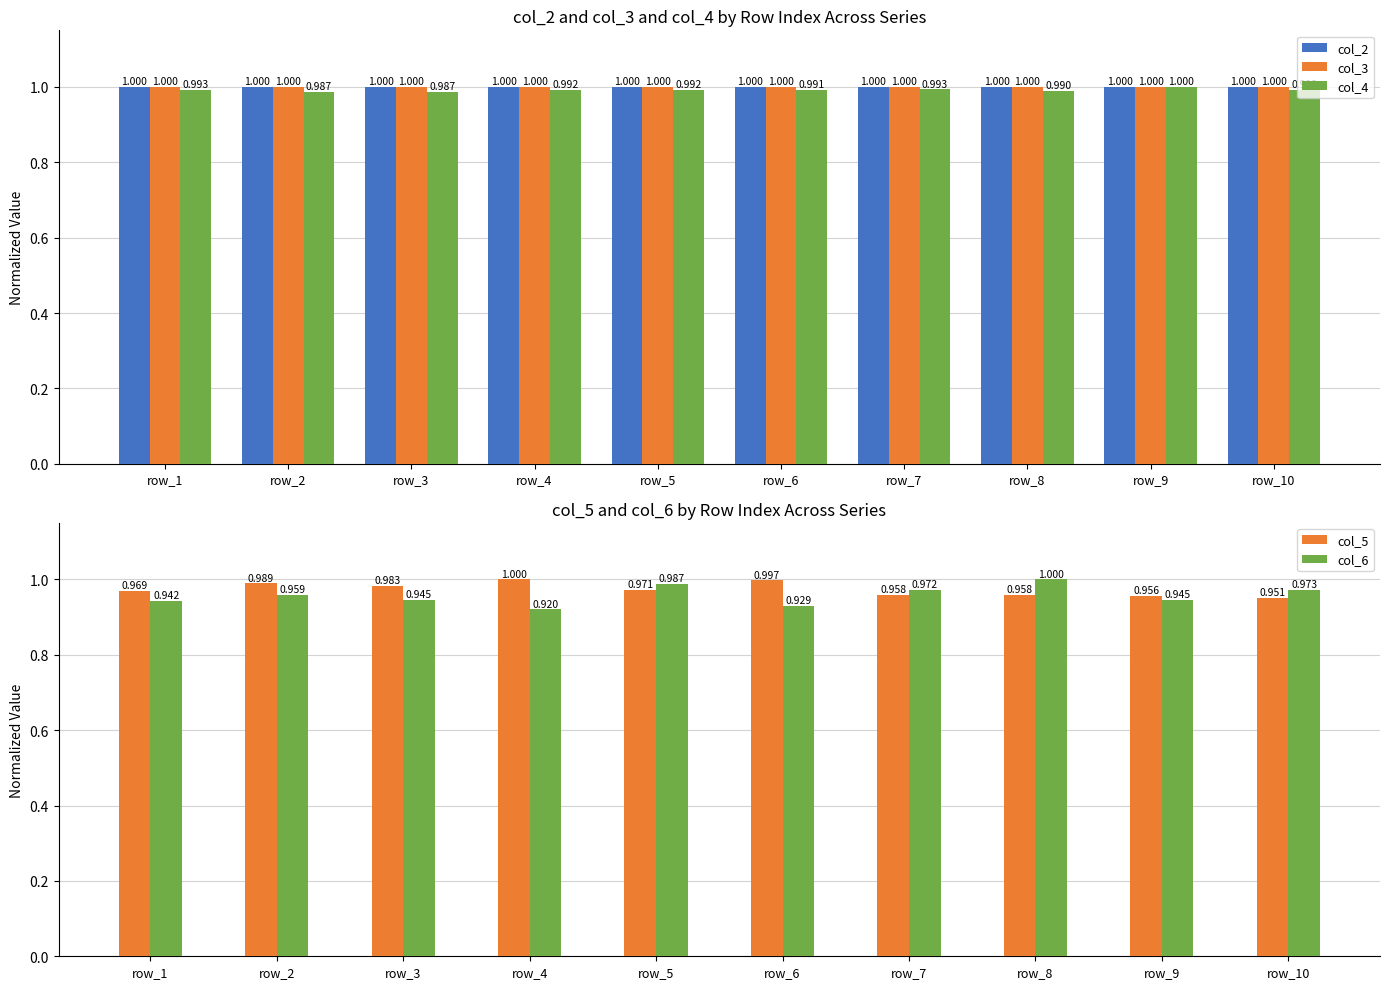

Which label corresponds to the smallest value in the chart?

row_4